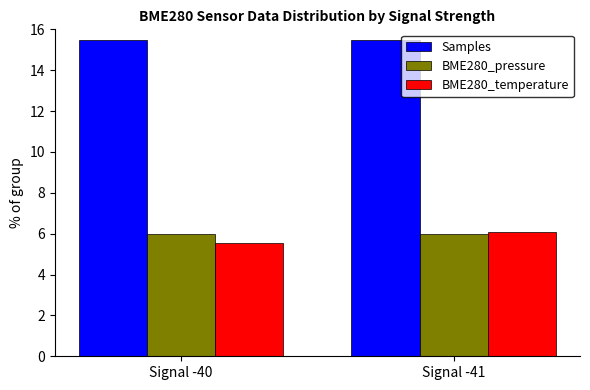

Rank the categories by BME280_temperature value from lowest to highest.

Signal -40, Signal -41